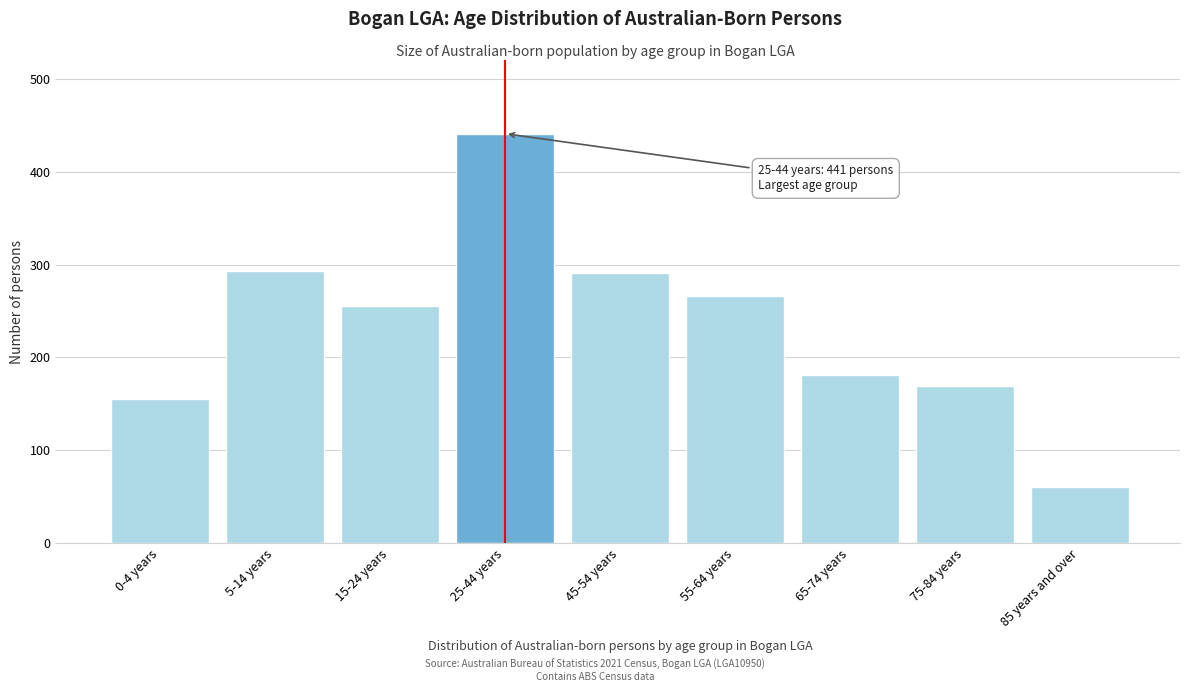

What is the difference between the values at 45-54 years and 0-4 years?

136